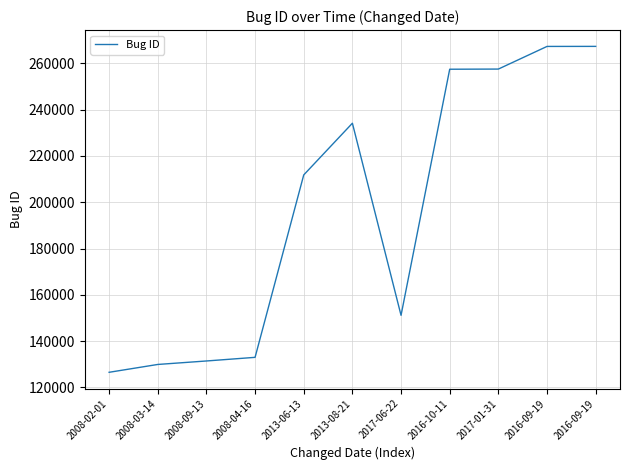

What is the difference between the second highest and second lowest values?

137400